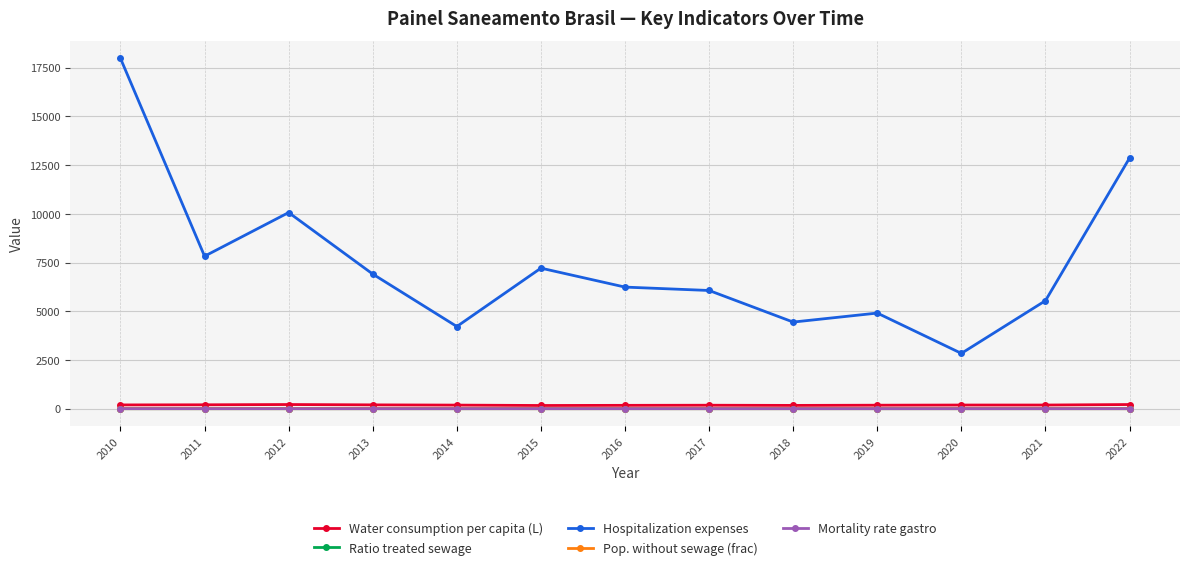

Which series changed the most between 2010 and 2018?

Hospitalization expenses